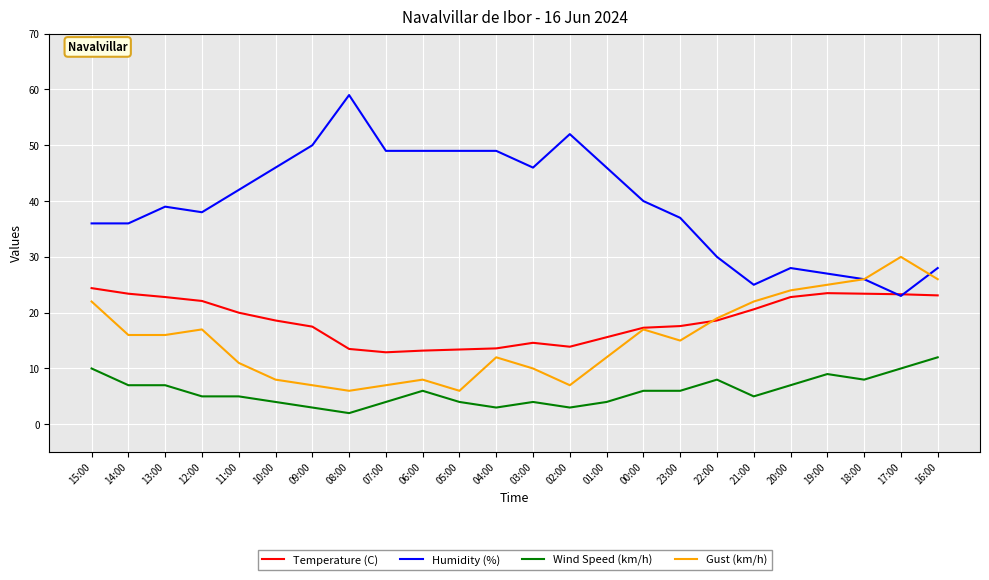

What is the maximum value shown in the chart?

59.0